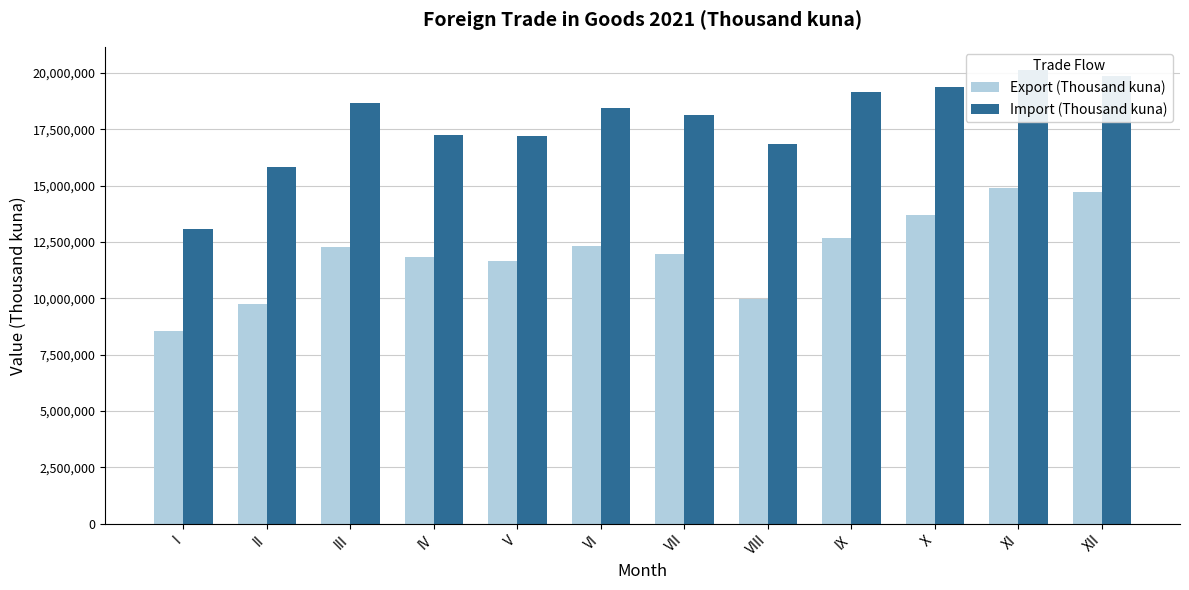

True or false: Import (Thousand kuna) has a value of 16827992 at VIII.

True